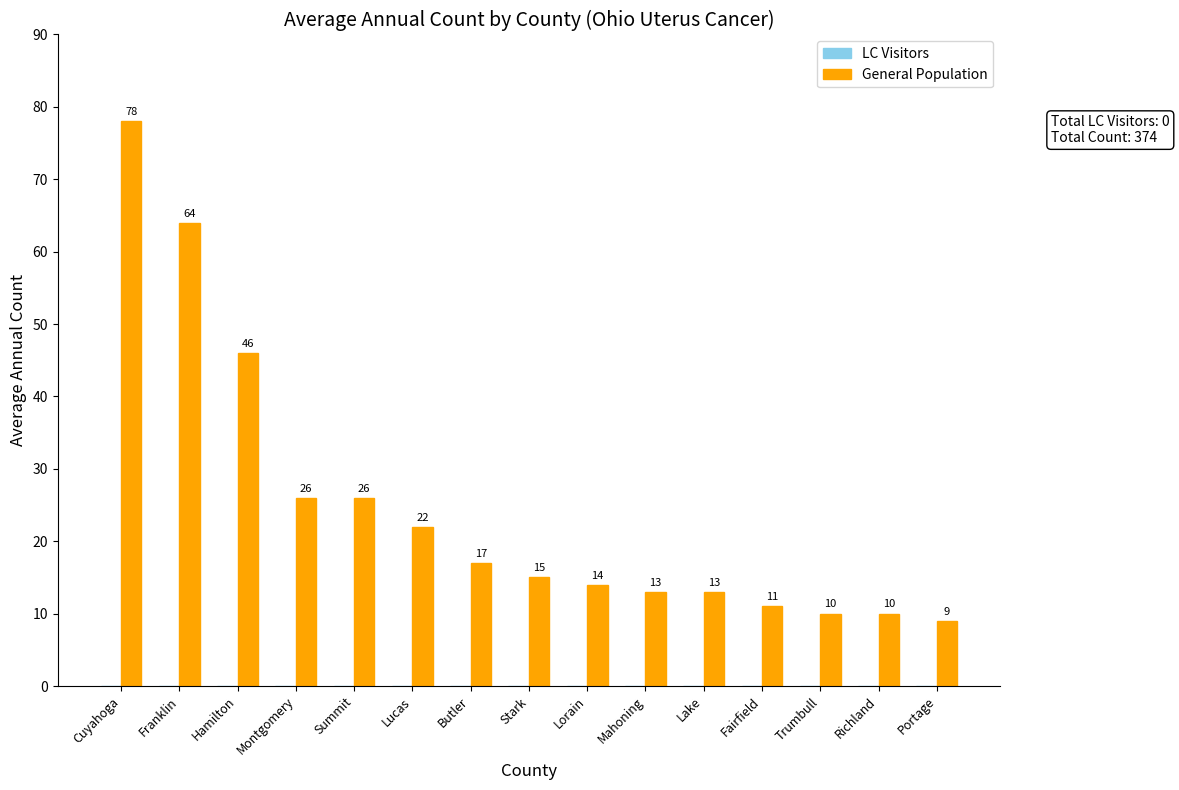

How many bars are there in total?

15